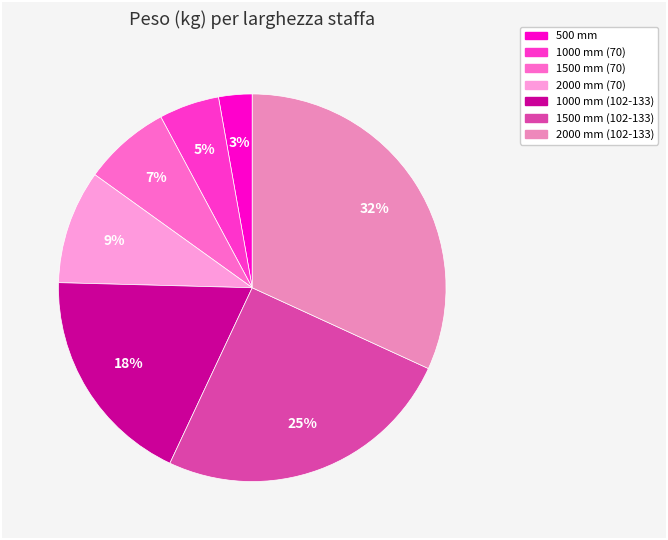

How many slices are in this pie chart?

7